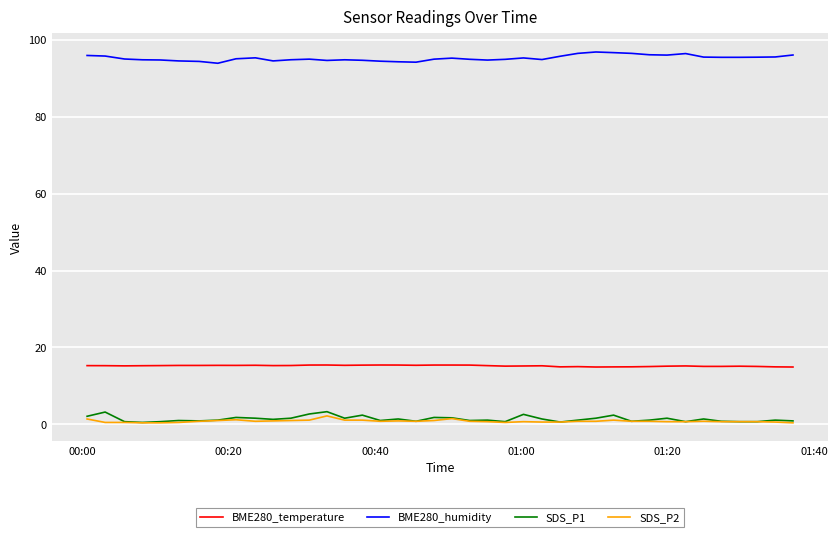

Which series has the largest total across all categories?

BME280_humidity